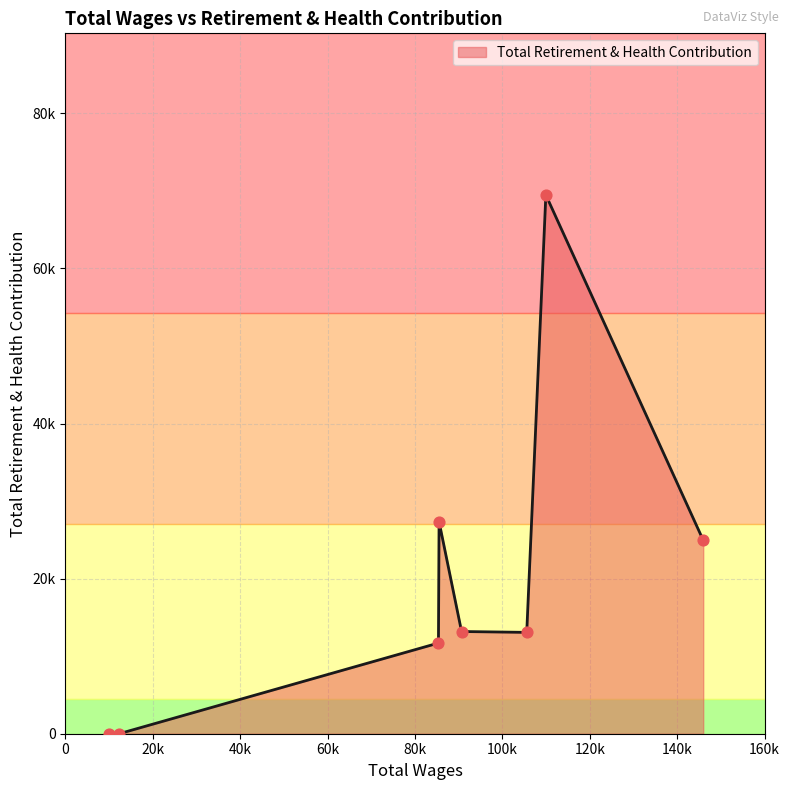

Is this an area chart (filled region under the line)?

Yes